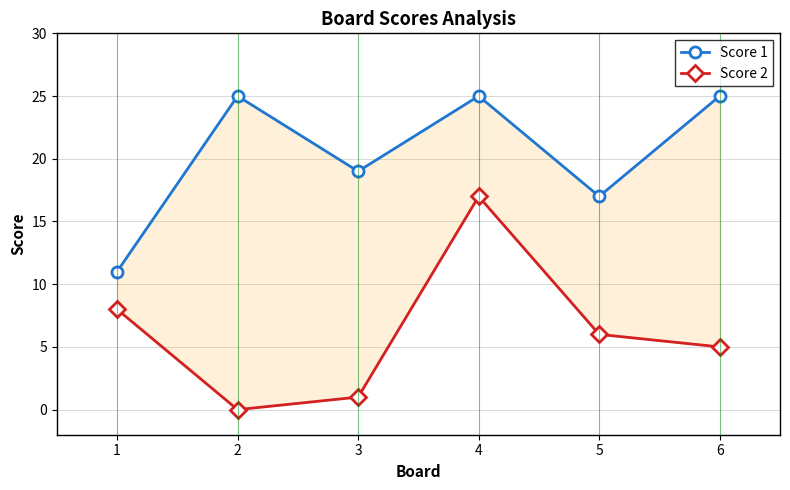

True or false: Score 1 and Score 2 intersect in this chart.

False